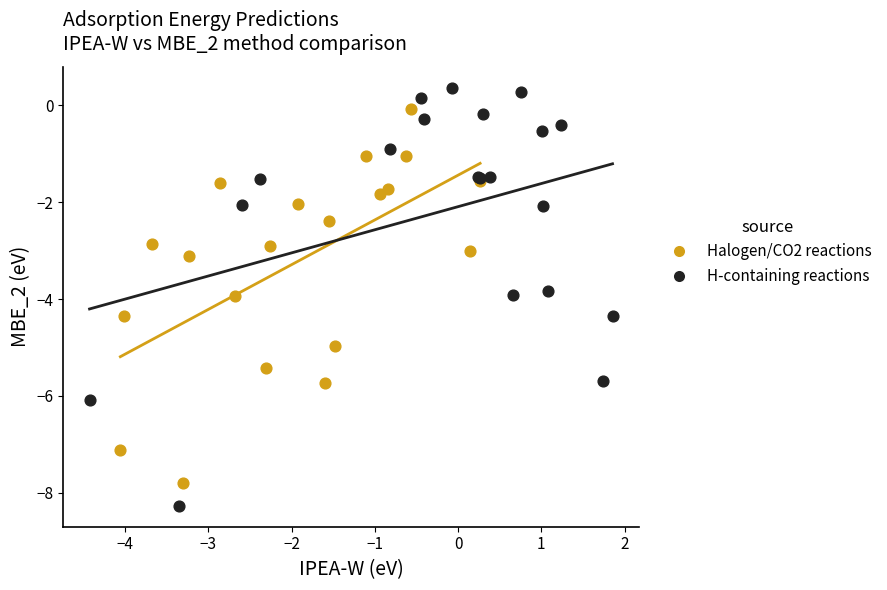

Which series has the largest Y range (max minus min)?

H-containing reactions